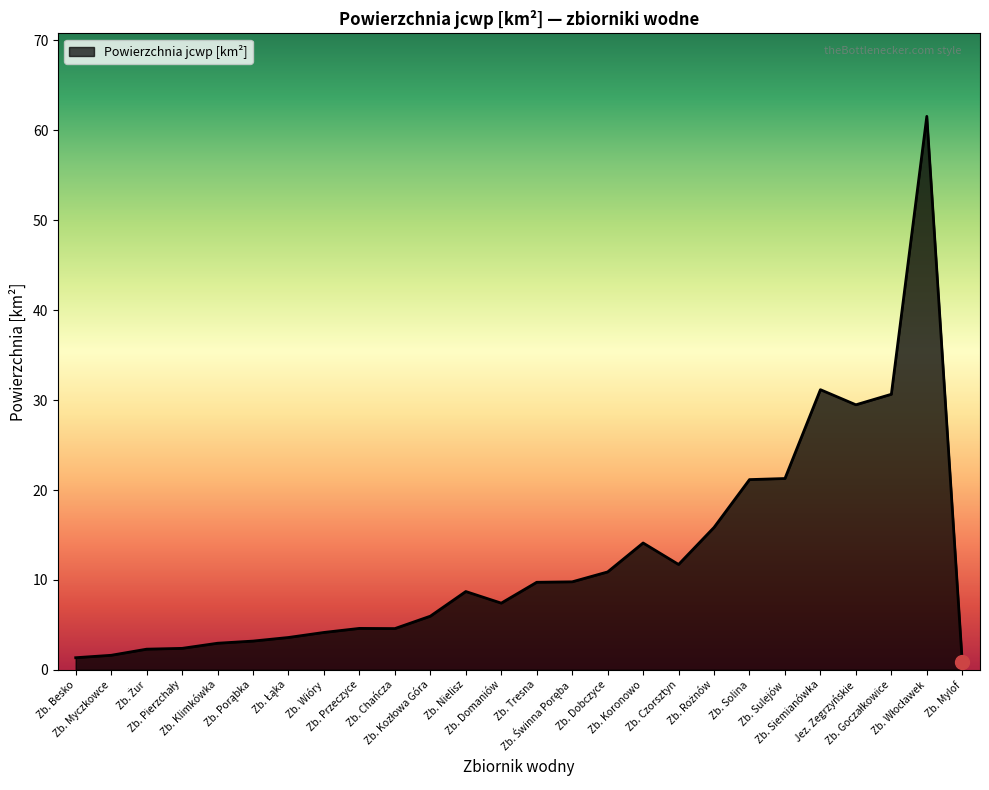

What is the maximum value shown in the chart?

61.6